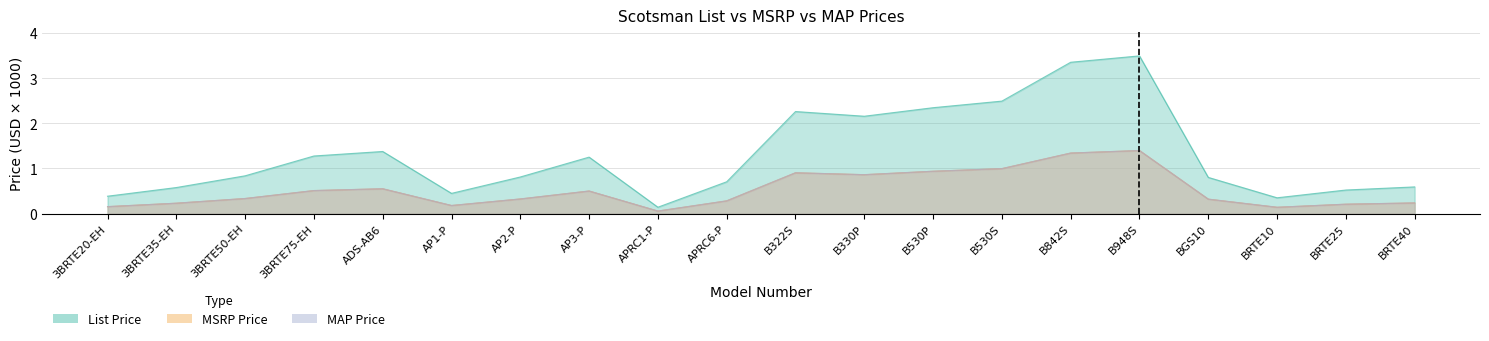

What is the value of the MSRP Price point at the 5th from the left?

0.6